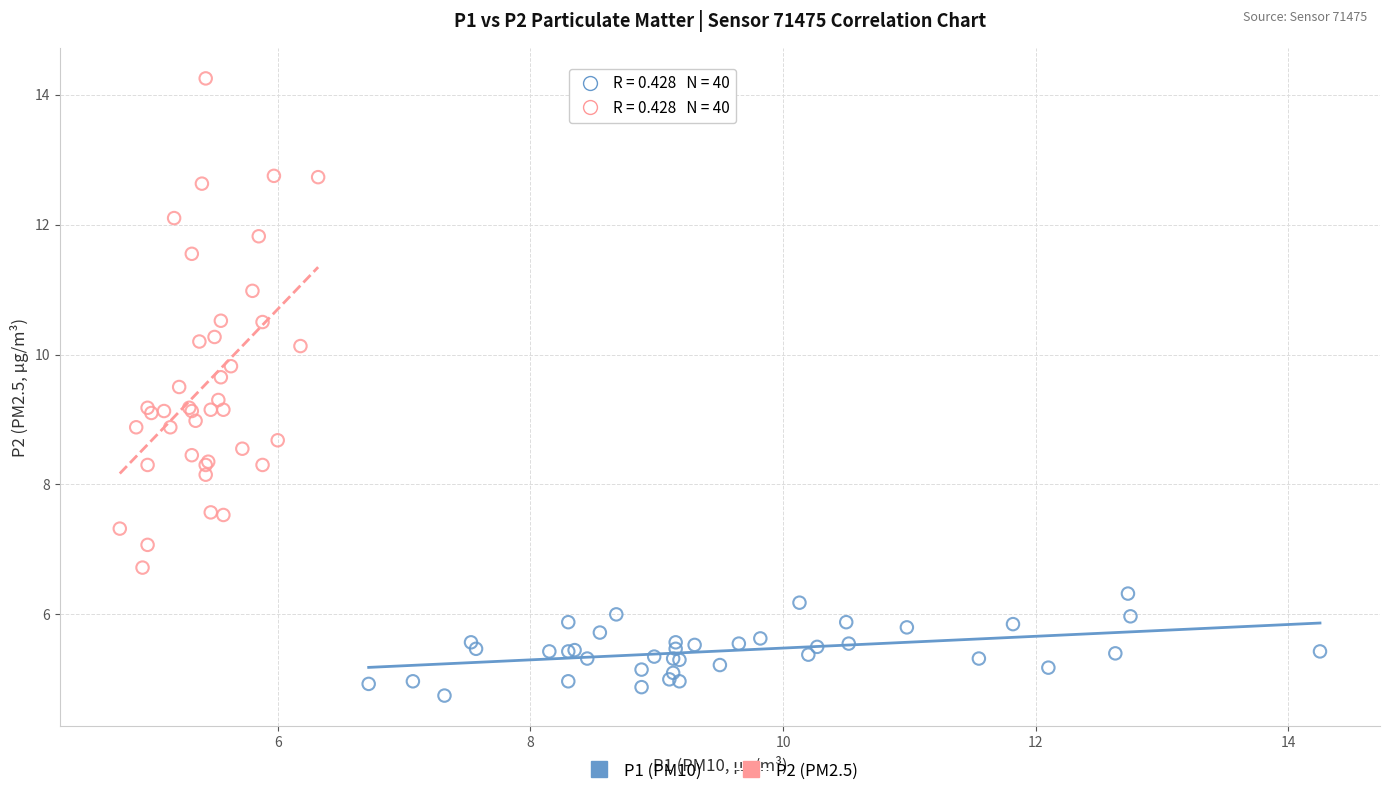

Which series contains the lowest Y value?

P1 (PM10)